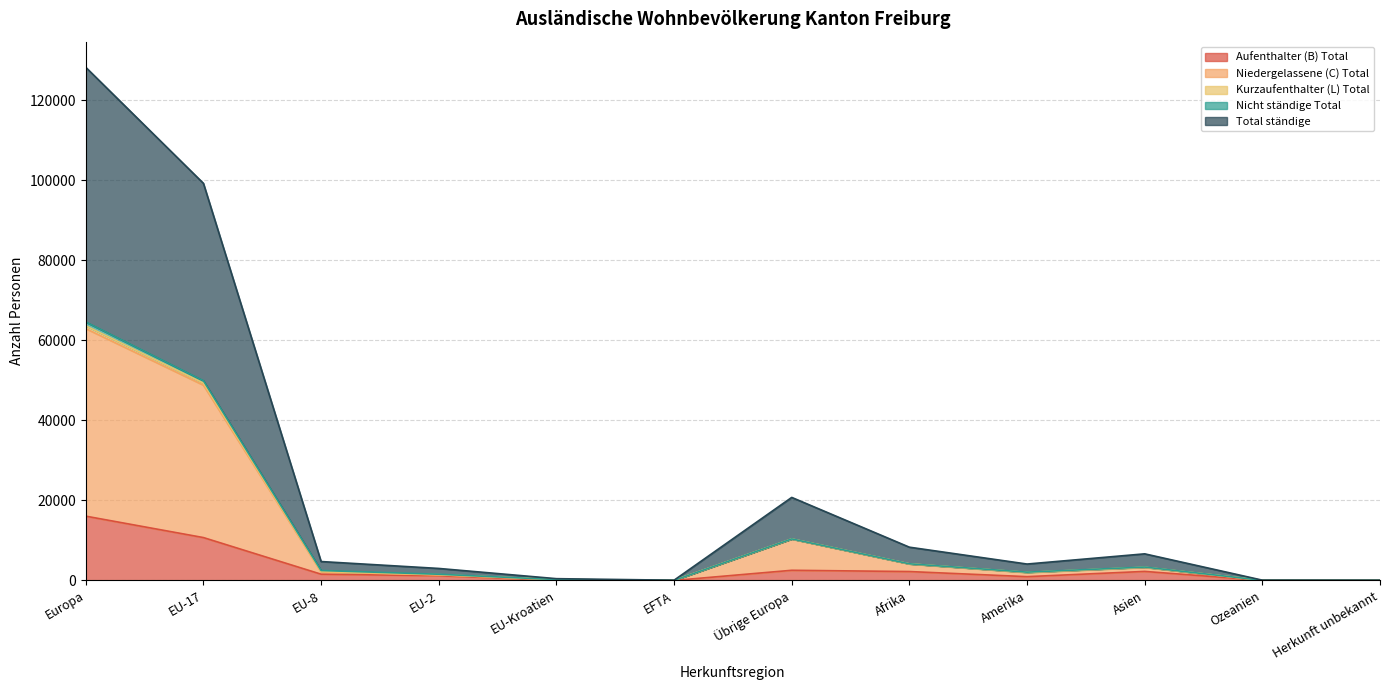

Does the chart display data point markers on the line(s)?

No